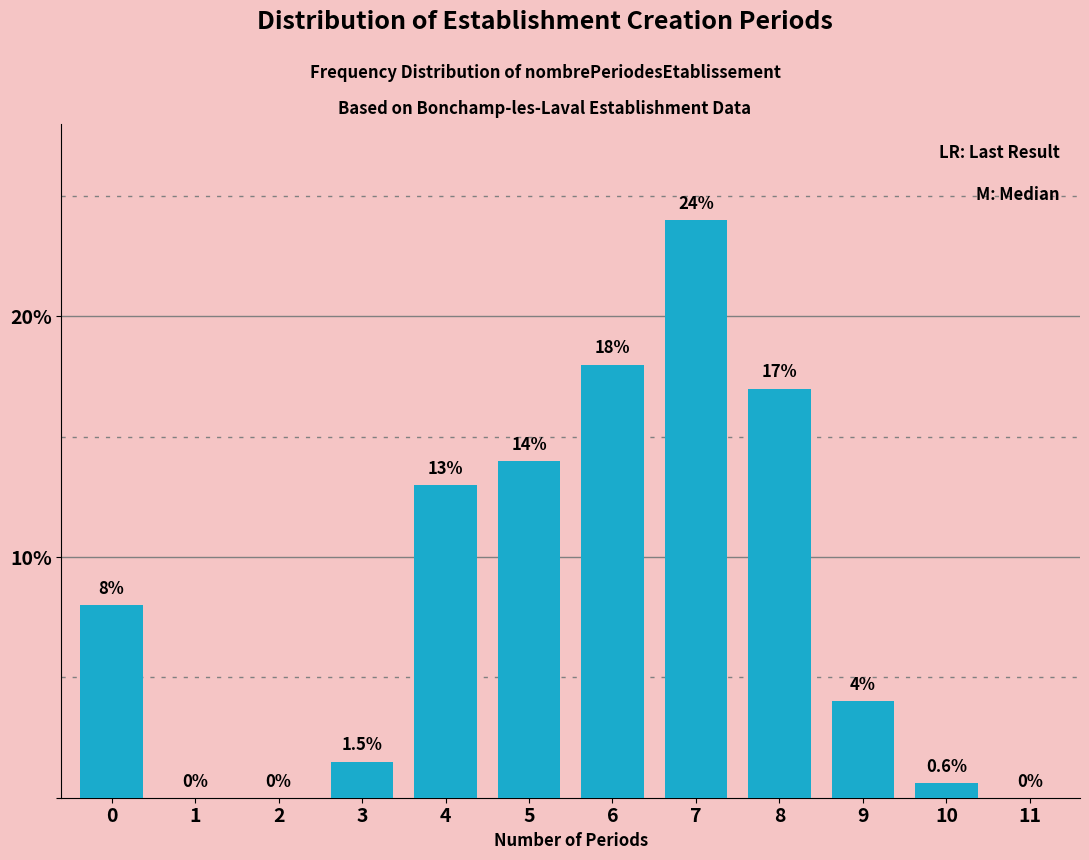

Reading left to right, extract all data points from this chart.

0=8.0	1=0.0	2=0.0	3=1.5	4=13.0	5=14.0	6=18.0	7=24.0	8=17.0	9=4.0	10=0.6	11=0.0